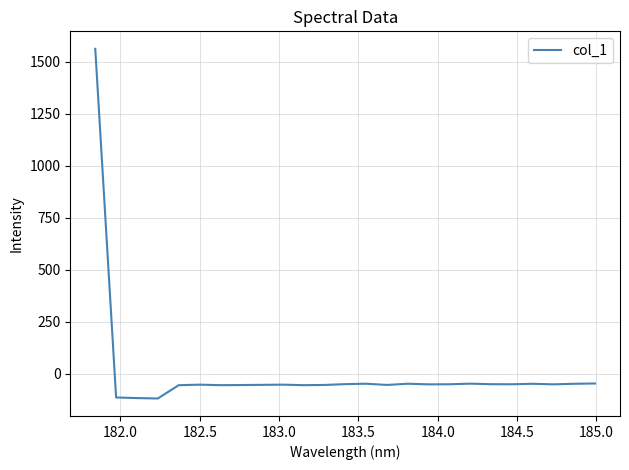

What is the minimum value shown in the chart?

-119.9